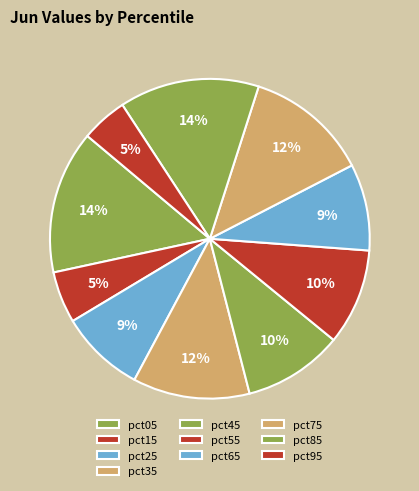

Is there a majority slice in this chart?

No